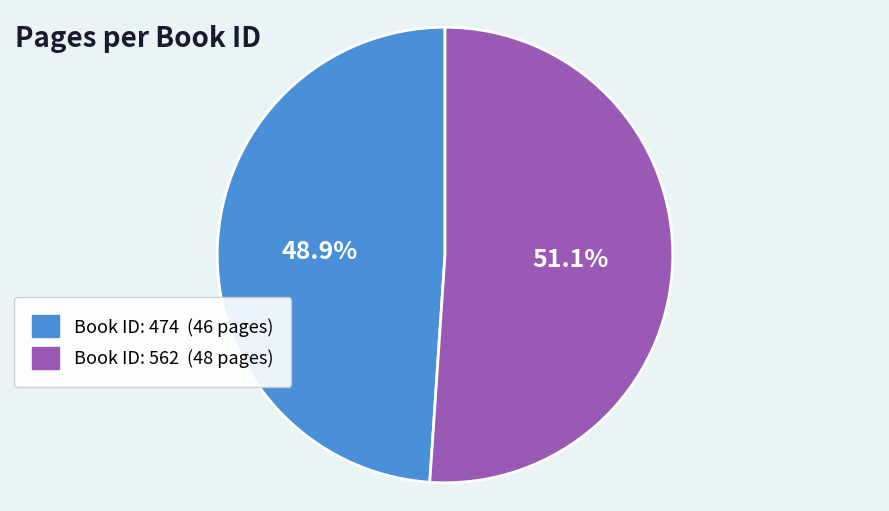

Which has a higher value, Book ID: 562 (48 pages) or Book ID: 474 (46 pages)?

Book ID: 562 (48 pages)